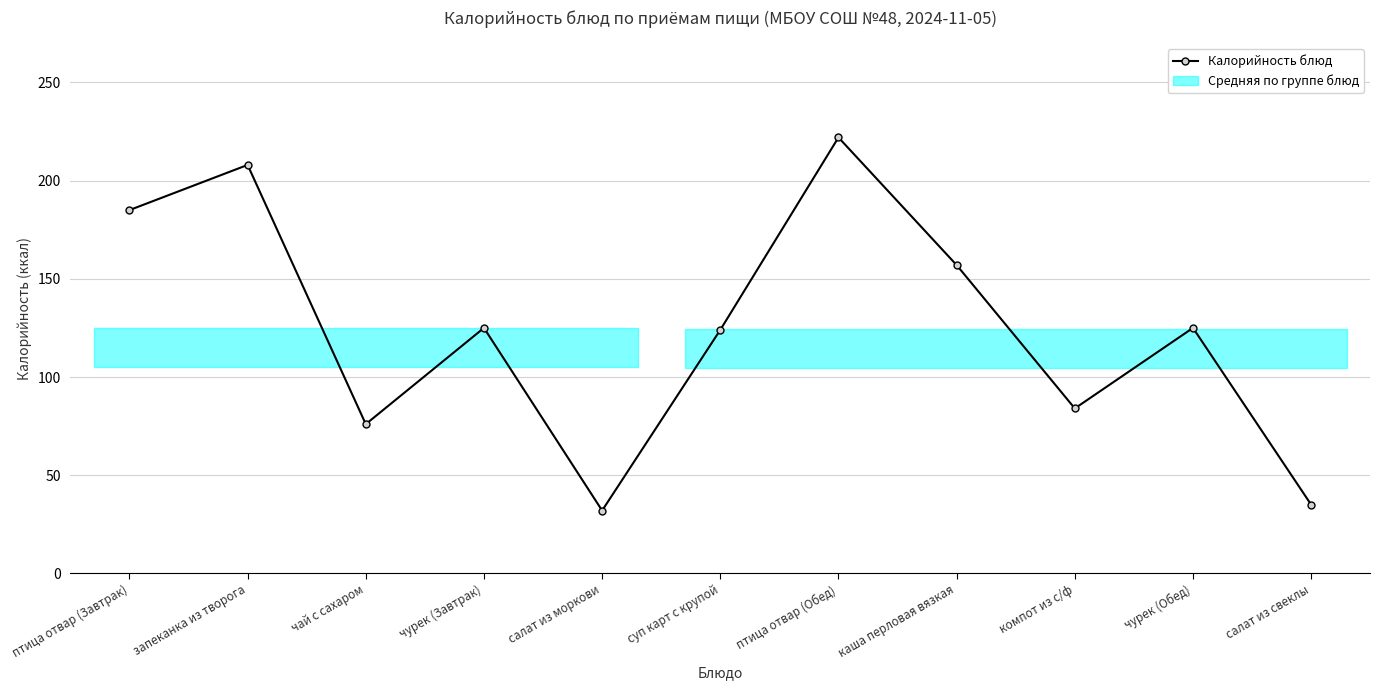

Between компот из с/ф and каша перловая вязкая, which is larger?

каша перловая вязкая